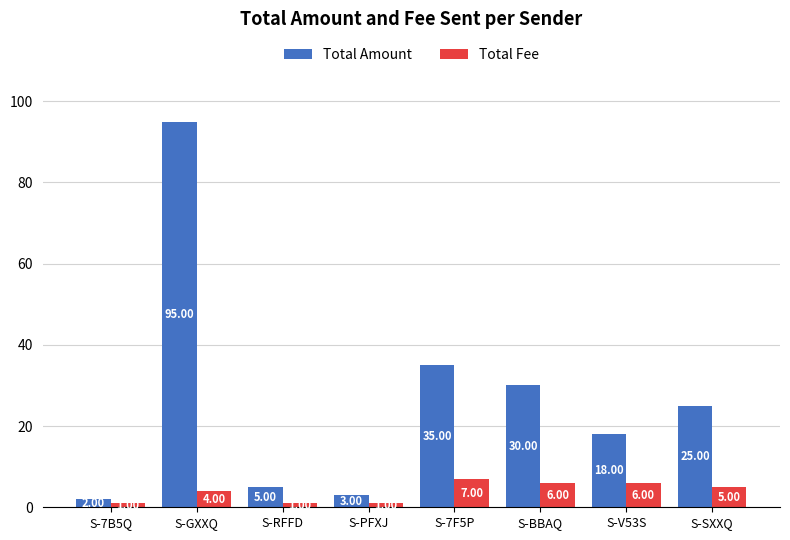

What is the maximum value shown in the chart?

95.0